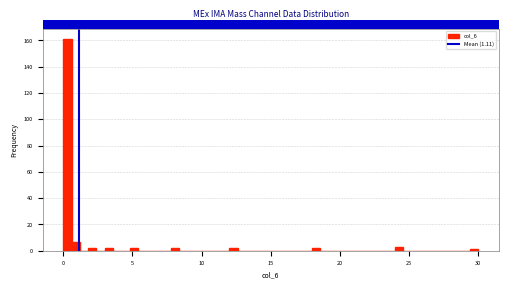

Read against the x-axis, roughly where is the centre of the tallest bar?

0.5